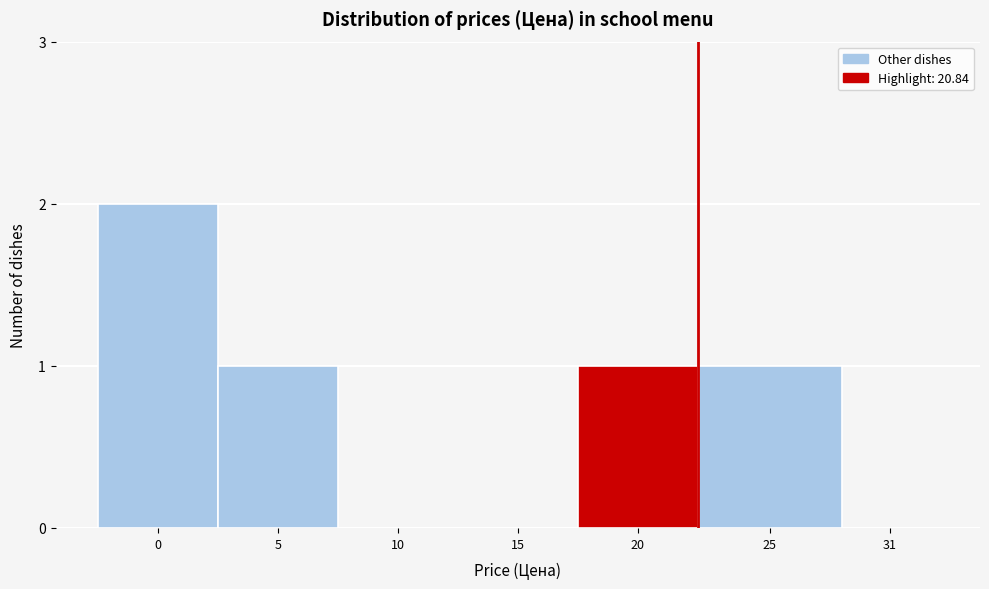

Reading right to left, list all the values displayed in this chart.

31=0	25=1	20=1	15=0	10=0	5=1	0=2